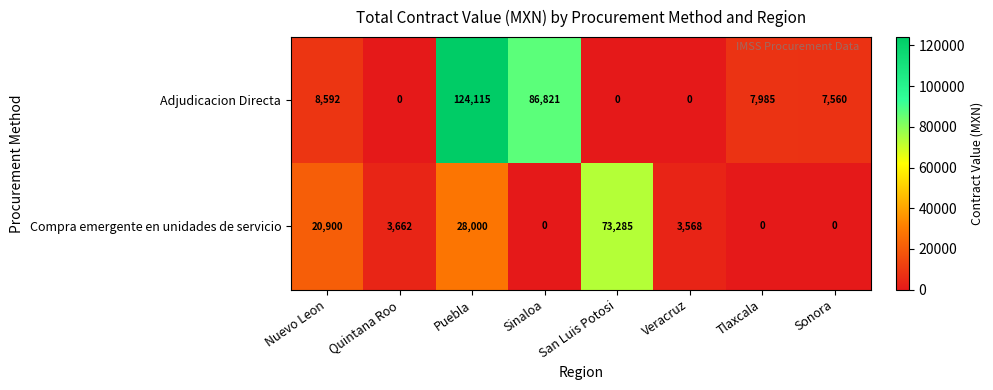

Rank the series by their maximum value, from highest to lowest.

Adjudicacion Directa, Compra emergente en unidades de servicio